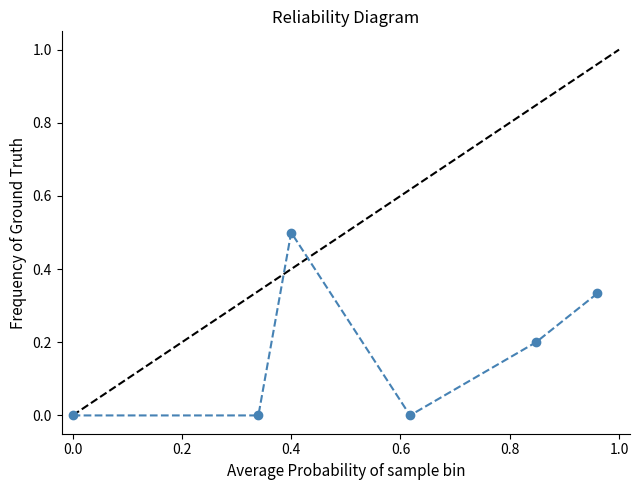

What is the greatest value displayed?

0.5